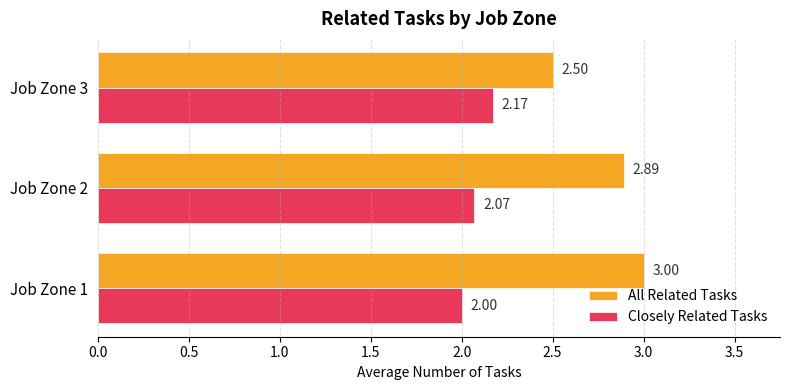

List the series in order of their peak value, highest first.

All Related Tasks, Closely Related Tasks